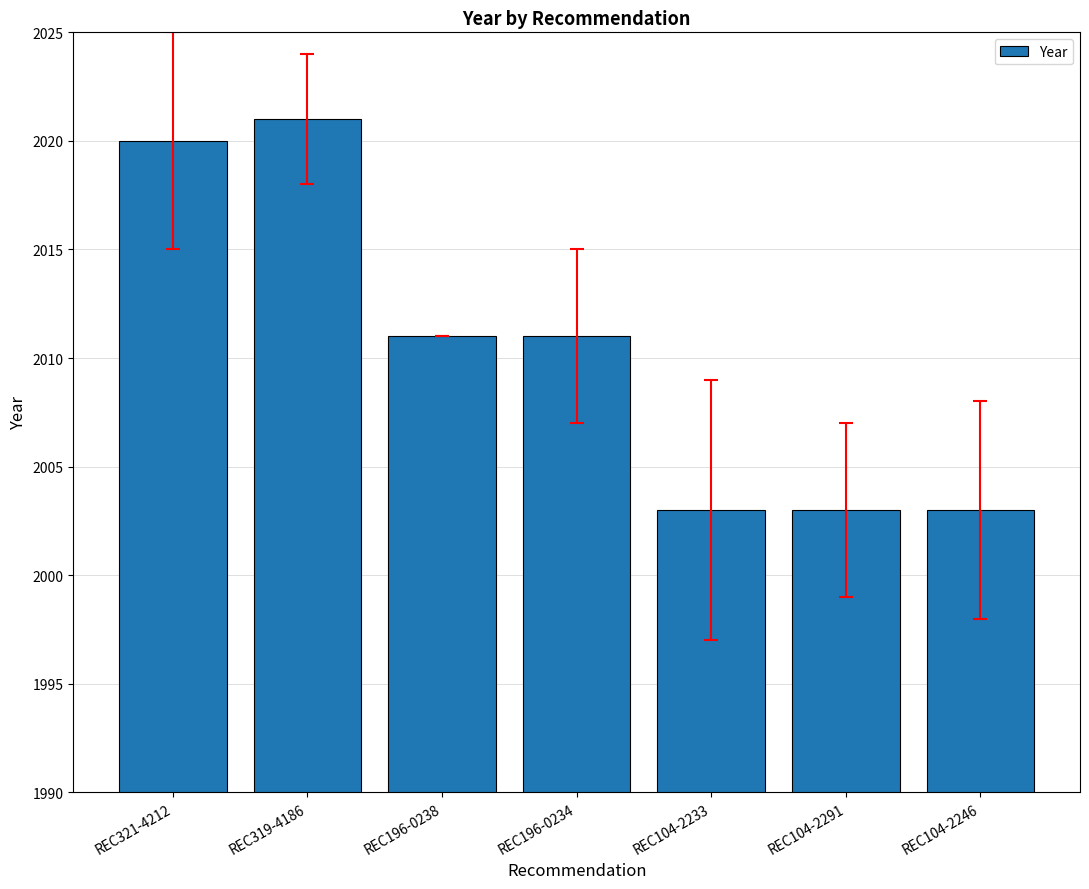

Reading right to left, extract all data points from this chart.

2003	2003	2003	2011	2011	2021	2020